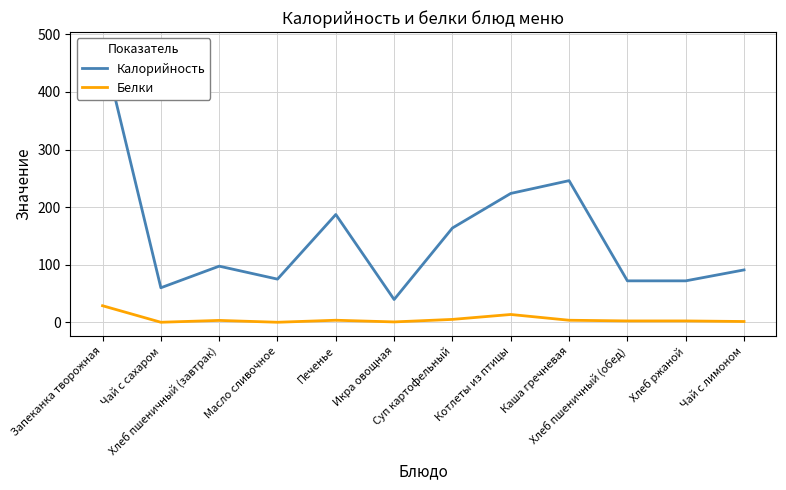

List the series in order of their overall mean, highest first.

Калорийность, Белки